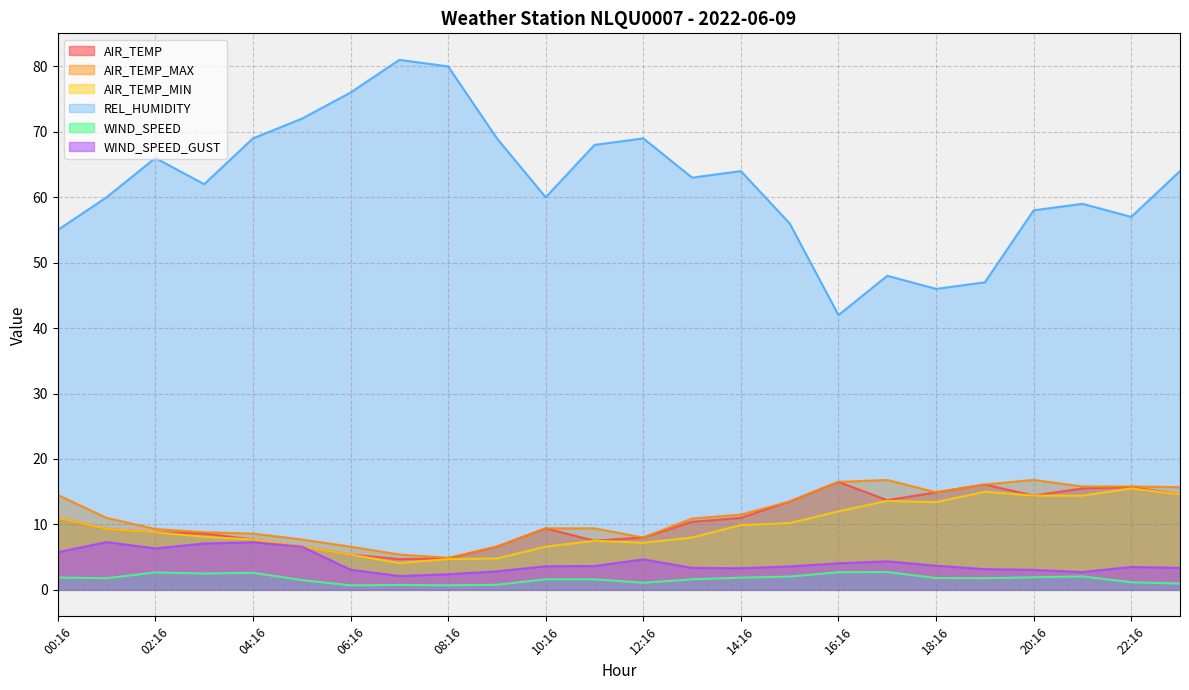

Which series has the widest spread of values?

REL_HUMIDITY